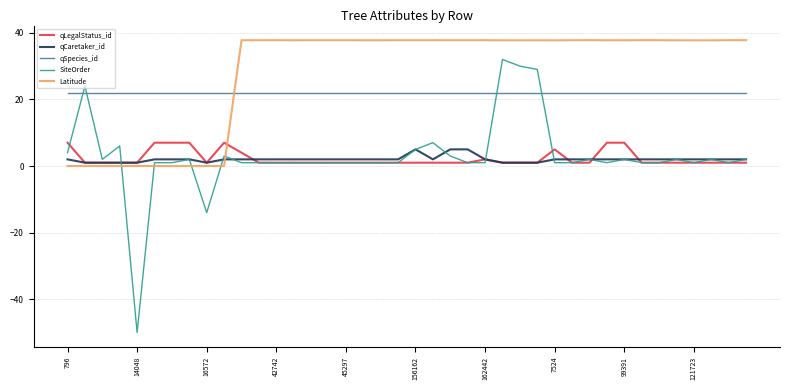

True or false: qSpecies_id and qLegalStatus_id intersect in this chart.

False